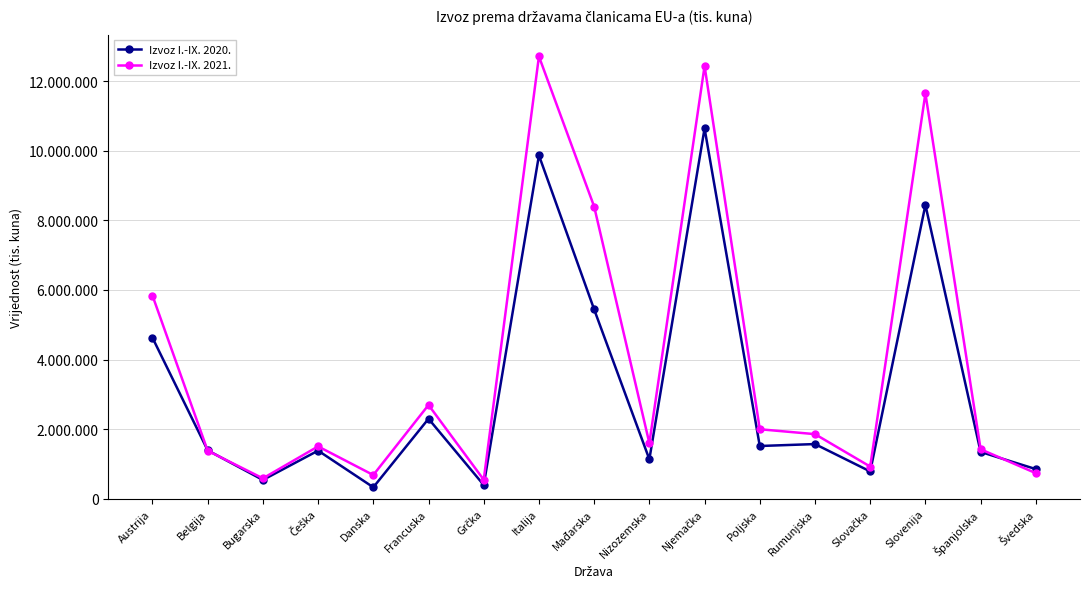

List the series in order of their overall mean, lowest first.

Izvoz I.-IX. 2020., Izvoz I.-IX. 2021.